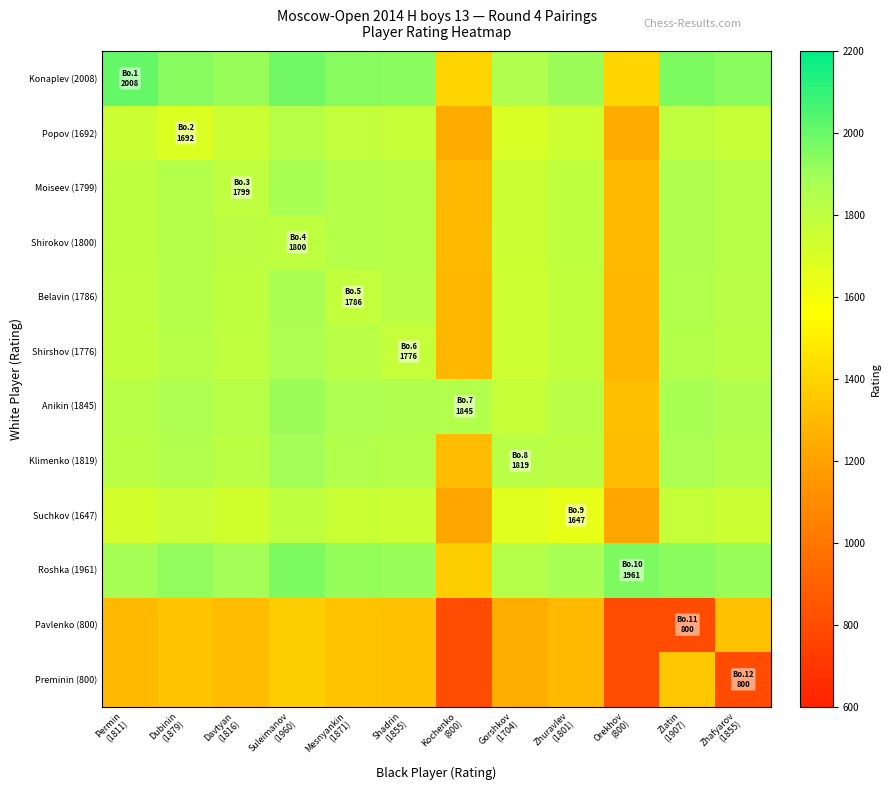

Which label corresponds to the smallest value in the chart?

Kochenko
(800)